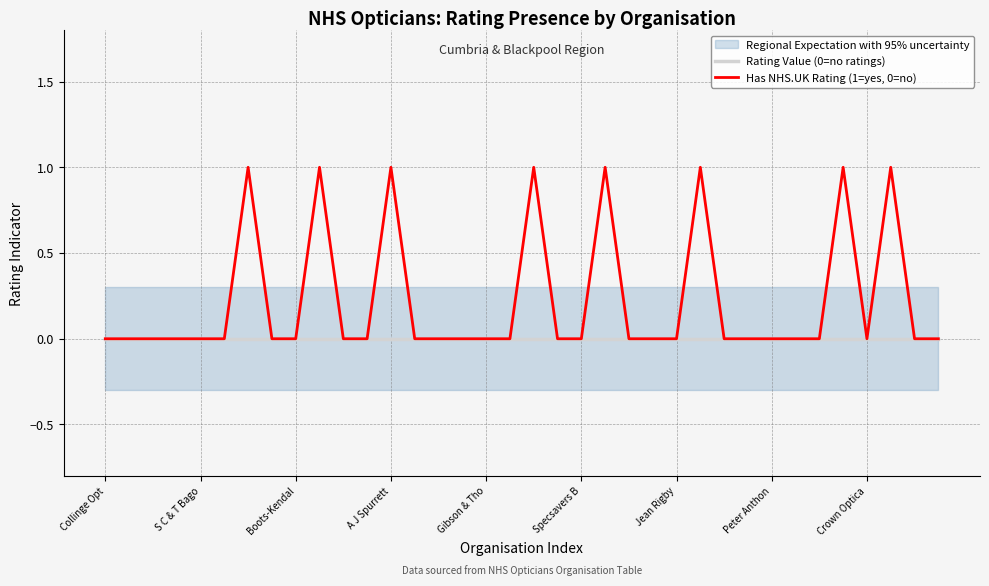

True or false: Has NHS.UK Rating (1=yes, 0=no) has more than 2 interior local peaks.

True